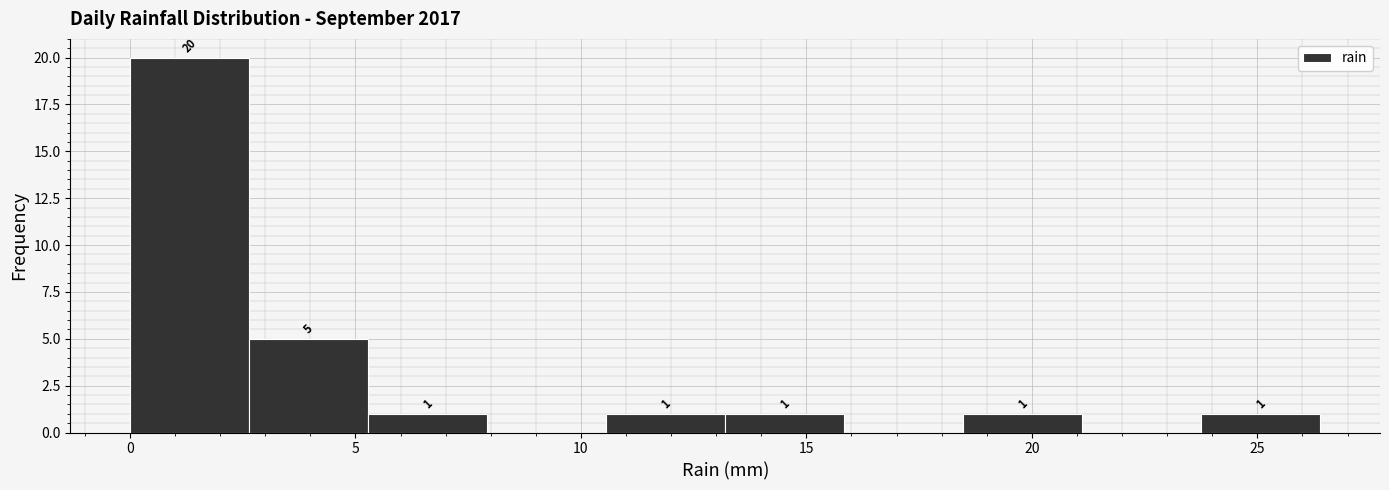

Over which range of the x-axis is the bar tallest?

0.0 to 2.5